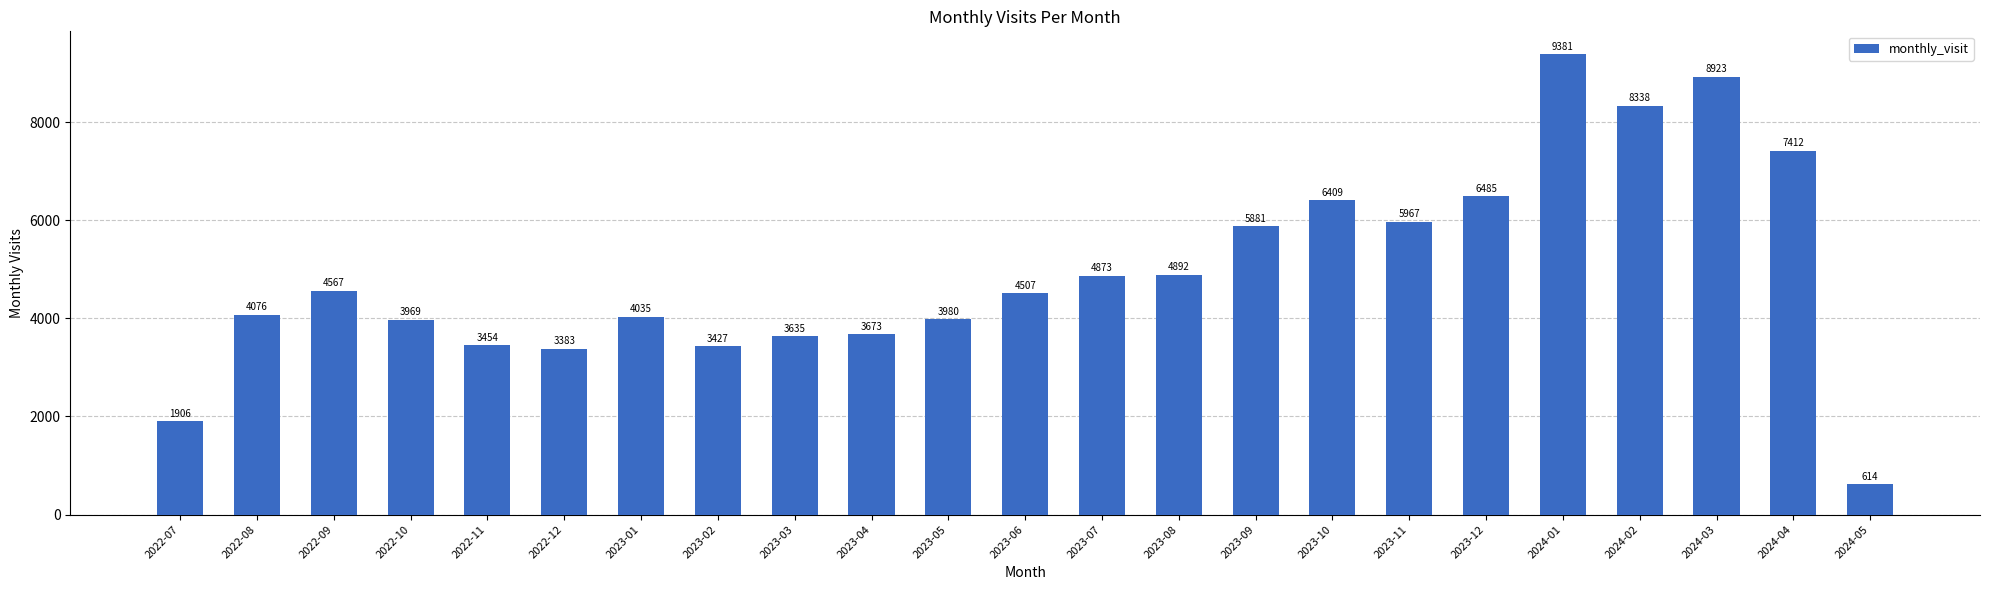

What is the difference between the second highest and second lowest values?

7017